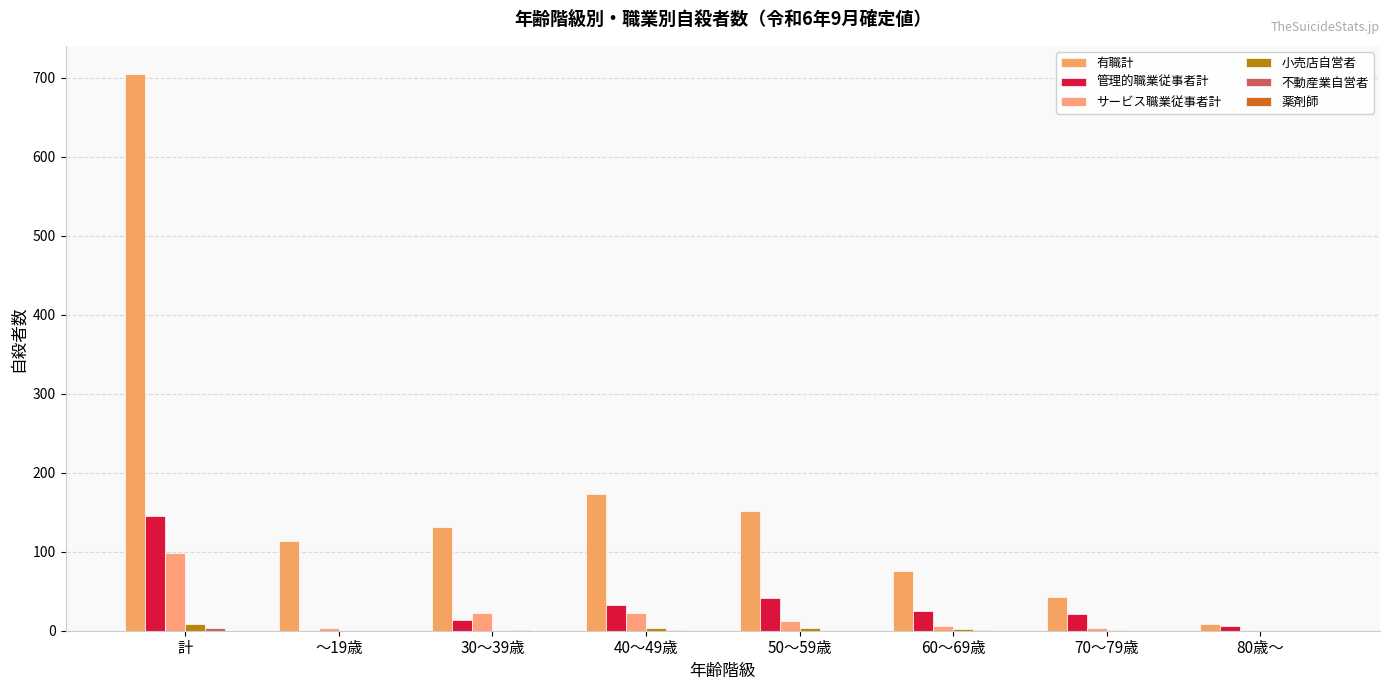

Count the number of data series in this chart.

5